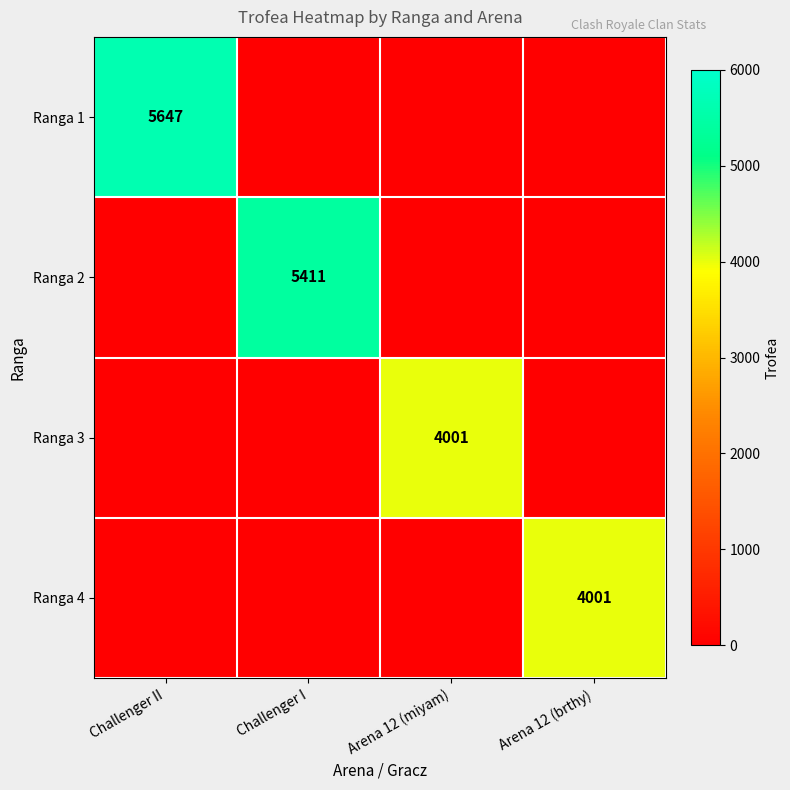

Which series has the widest spread of values?

Ranga 1